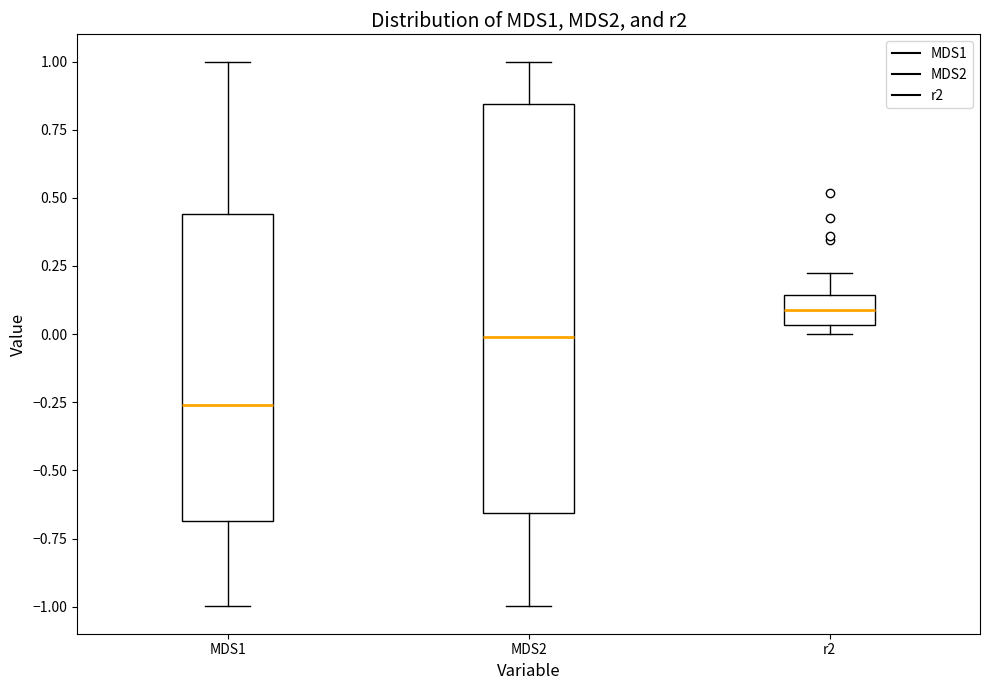

Which box is the tallest, from its lower edge to its upper edge?

MDS2